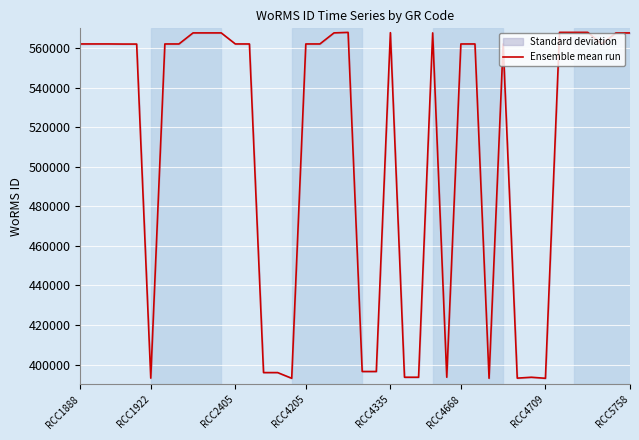

Reading right to left, list all the values displayed in this chart.

567678	567669	562105	567961	567961	567961	393085	393616	393159	562097	393085	562101	562101	393616	567697	393616	393616	567813	396520	396520	567954	567697	562101	562101	393085	395973	395973	562097	562103	567691	567691	567691	562097	562097	393159	562048	562053	562106	562106	562106